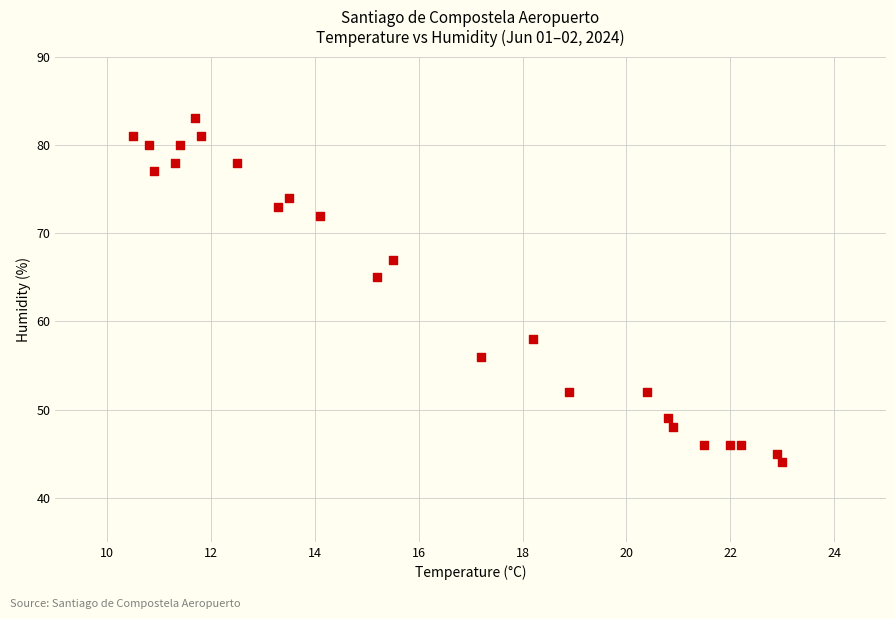

What Y value in the scatter plot is closest to 63?

65